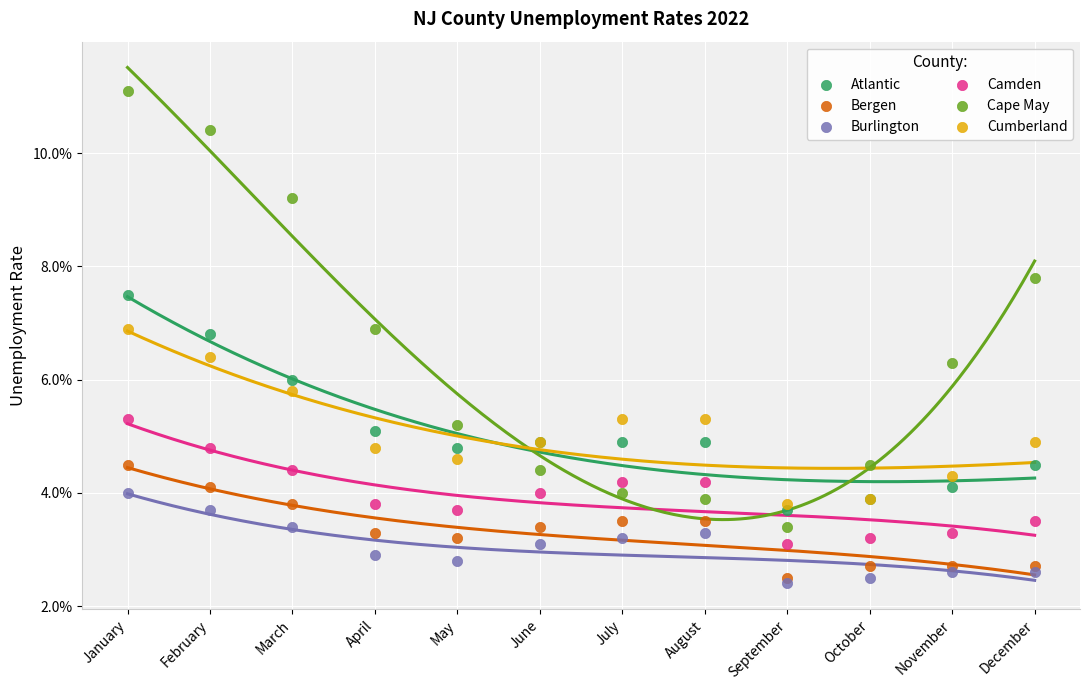

Which series contains the highest Y value?

Cape May